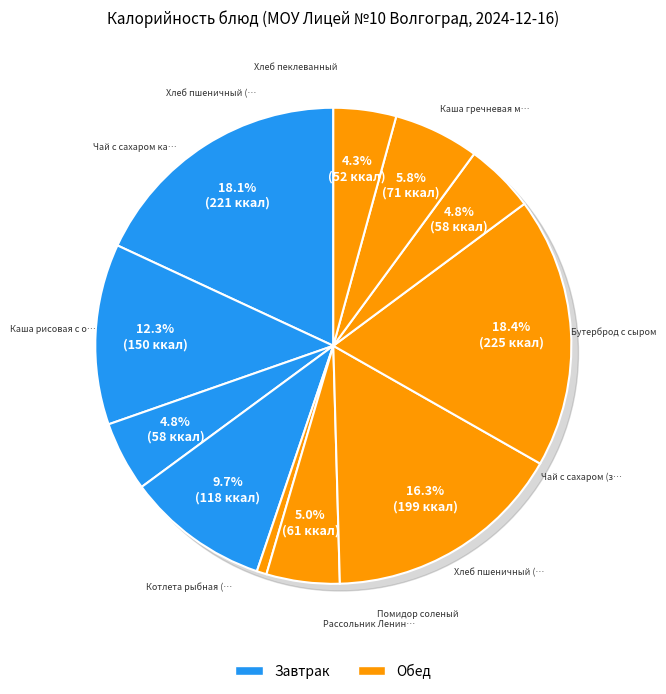

Is there any slice that represents more than half of the pie?

No